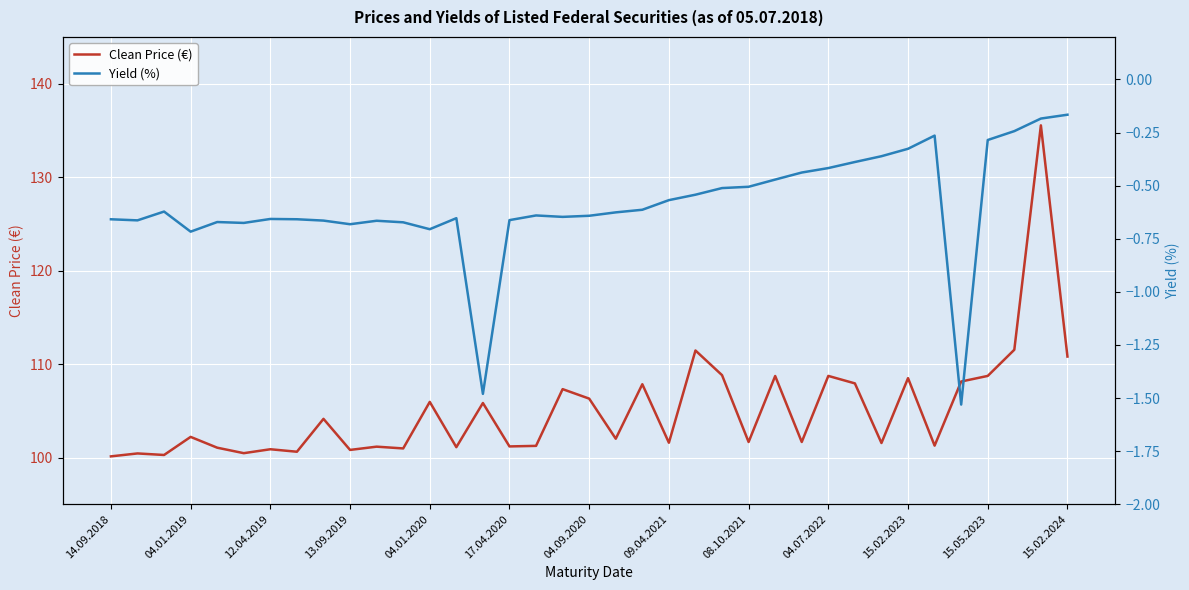

In Yield (%), how many points are lower than both neighbors (excluding endpoints)?

8